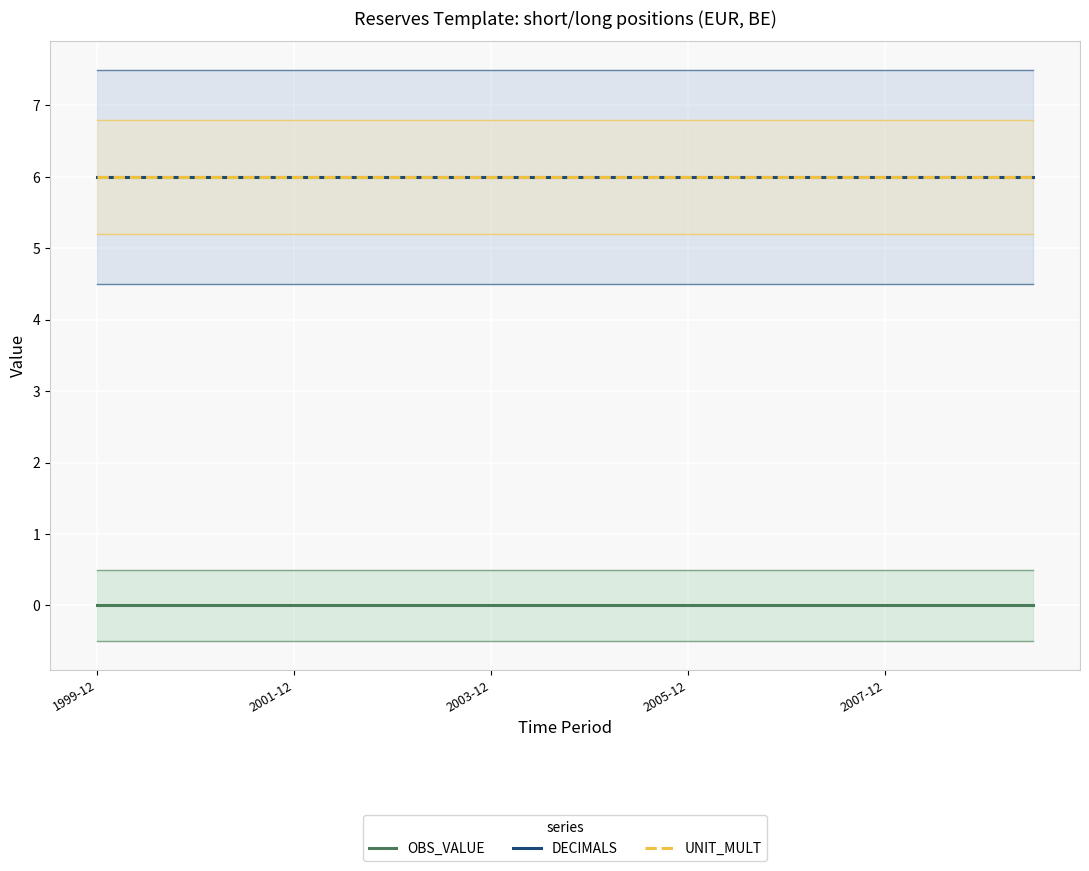

At how many categories does at least one series exceed 2?

20